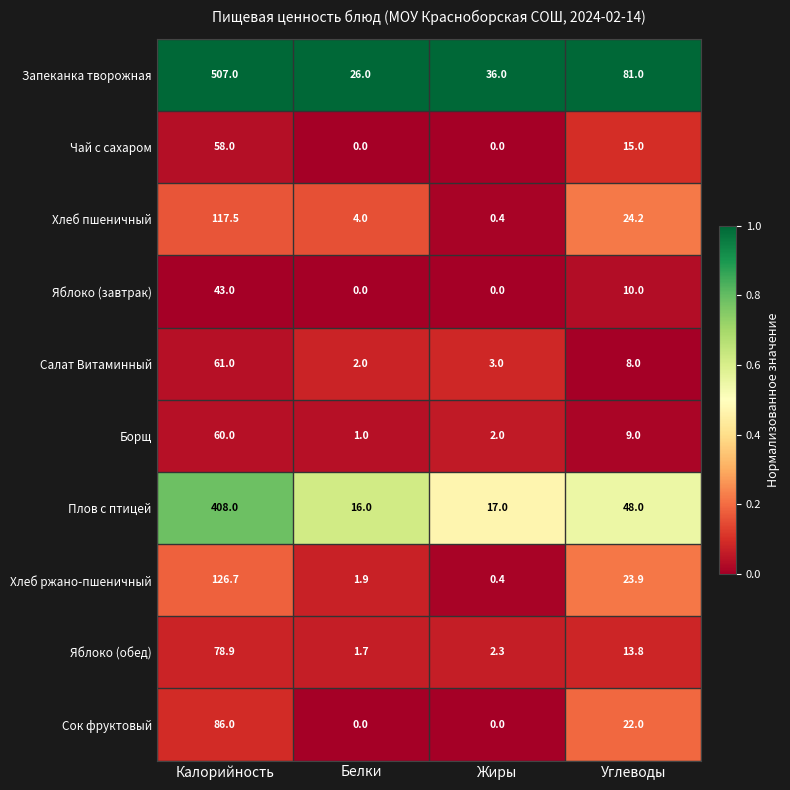

Which category has the lowest value in the Хлеб пшеничный series?

Жиры